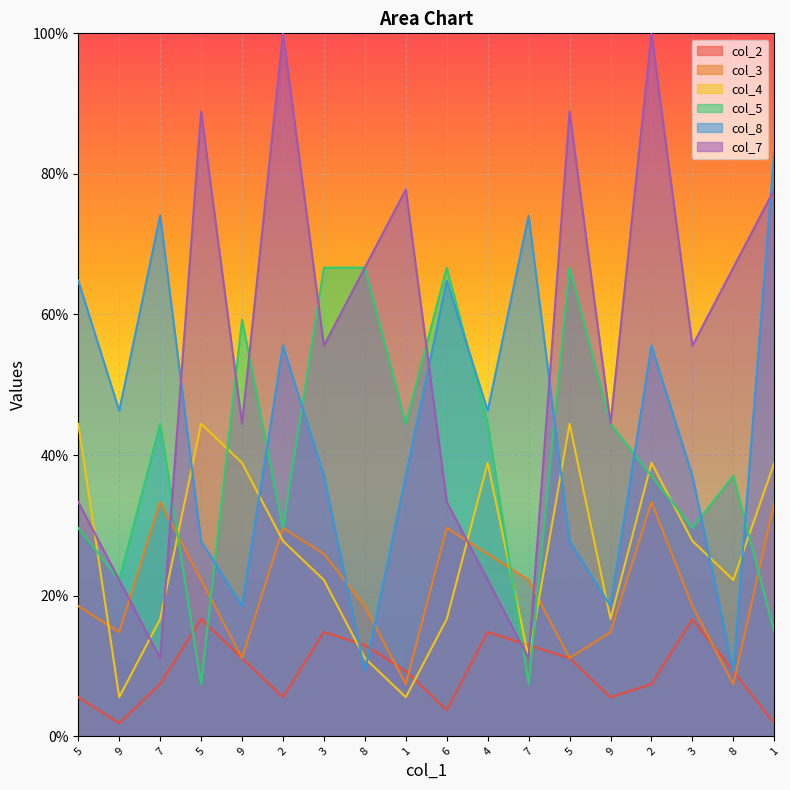

Which category has the lowest value in the col_3 series?

1